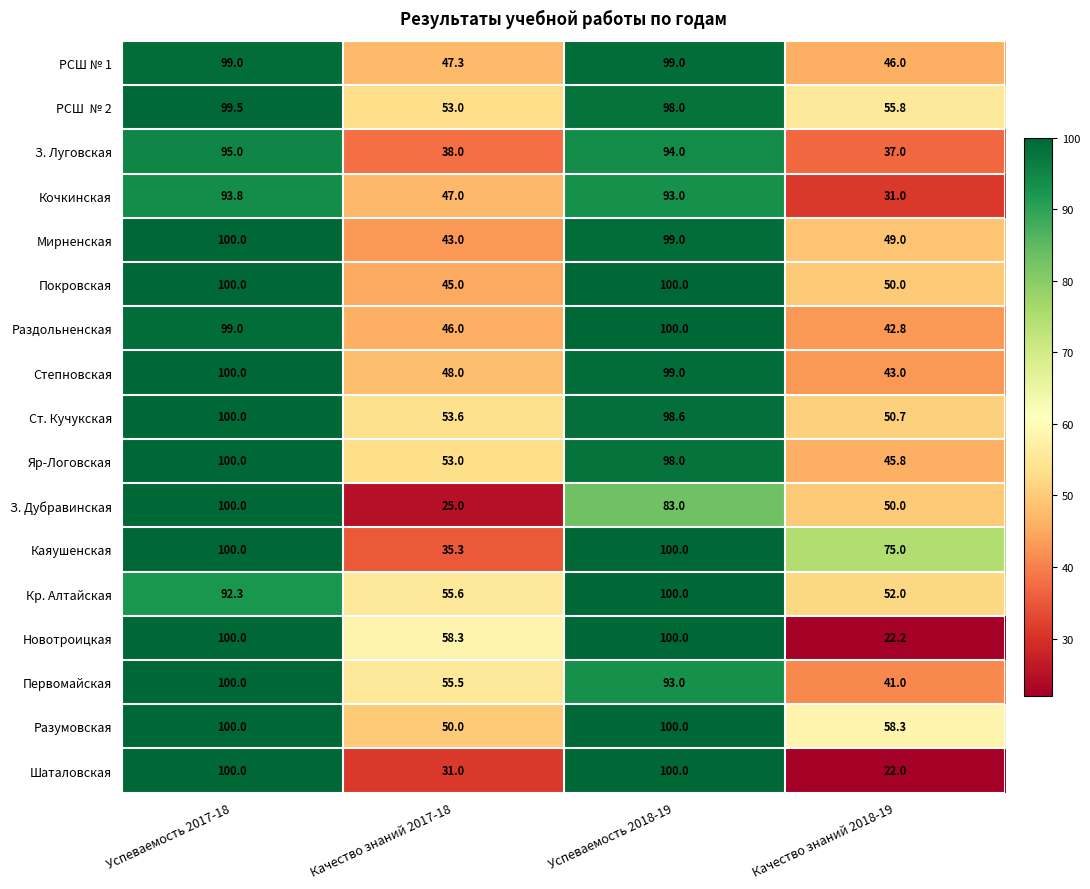

True or false: Мирненская has a value of 49.0 at Качество знаний 2018-19.

True